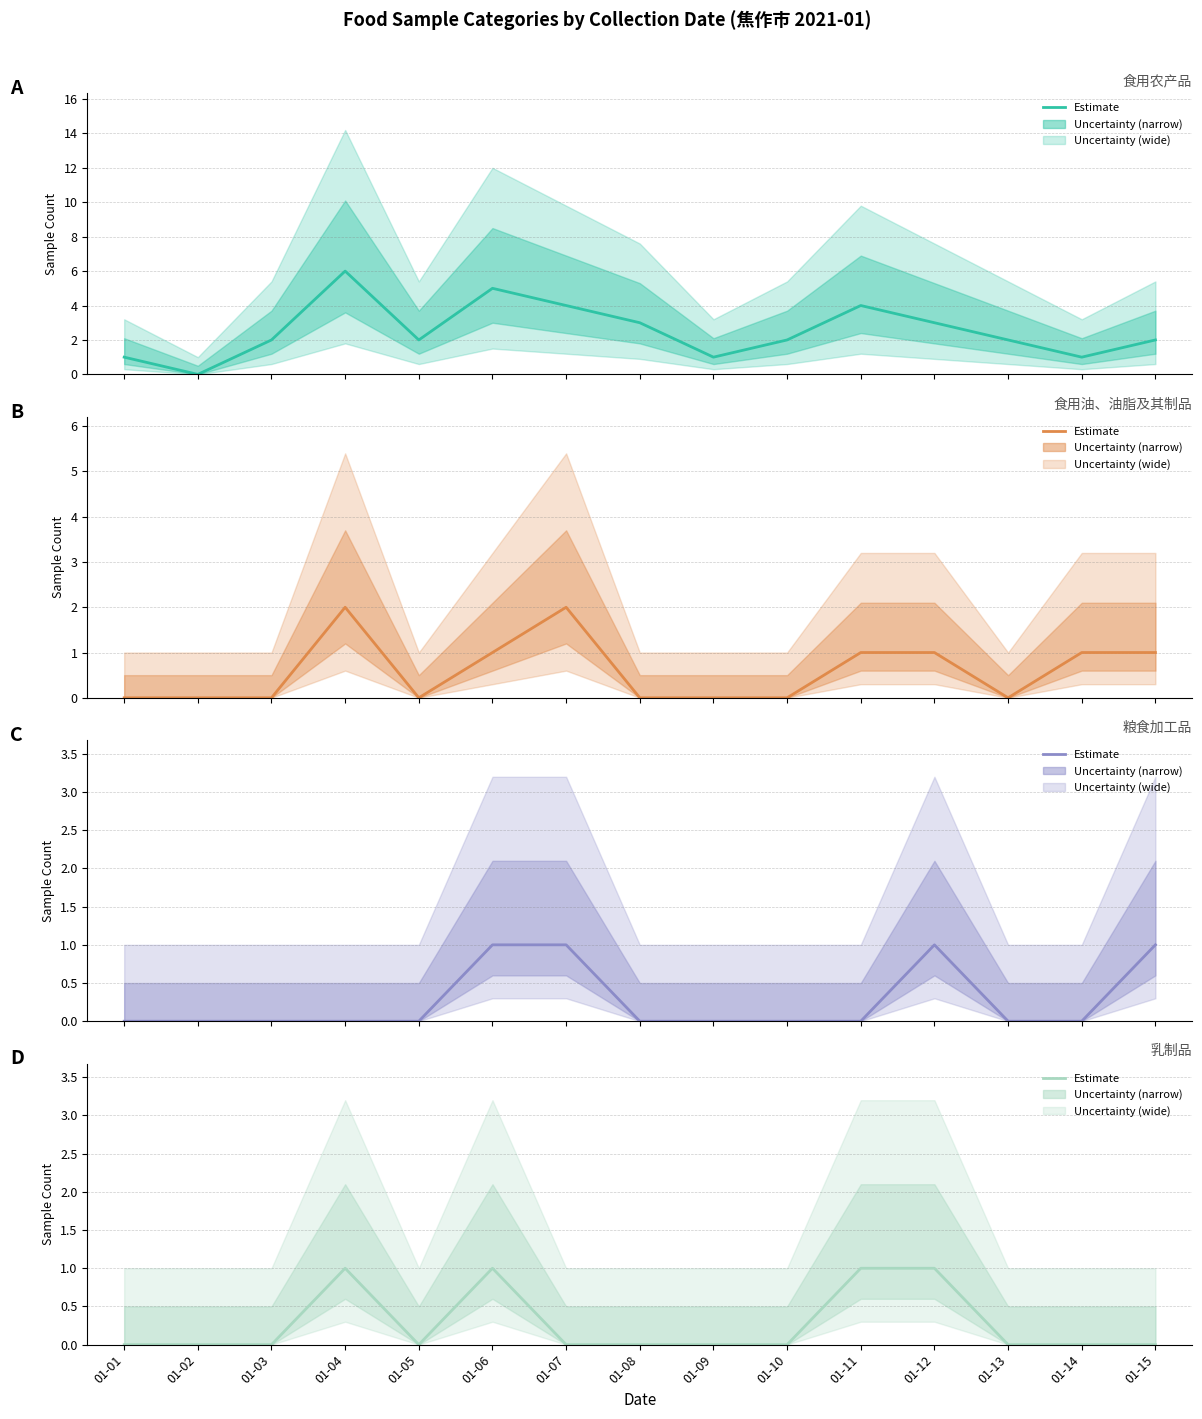

Reading left to right, extract all data points from this chart.

食用农产品: 1	0	2	6	2	5	4	3	1	2	4	3	2	1	2
食用油、油脂及其制品: 0	0	0	2	0	1	2	0	0	0	1	1	0	1	1
粮食加工品: 0	0	0	0	0	1	1	0	0	0	0	1	0	0	1
乳制品: 0	0	0	1	0	1	0	0	0	0	1	1	0	0	0